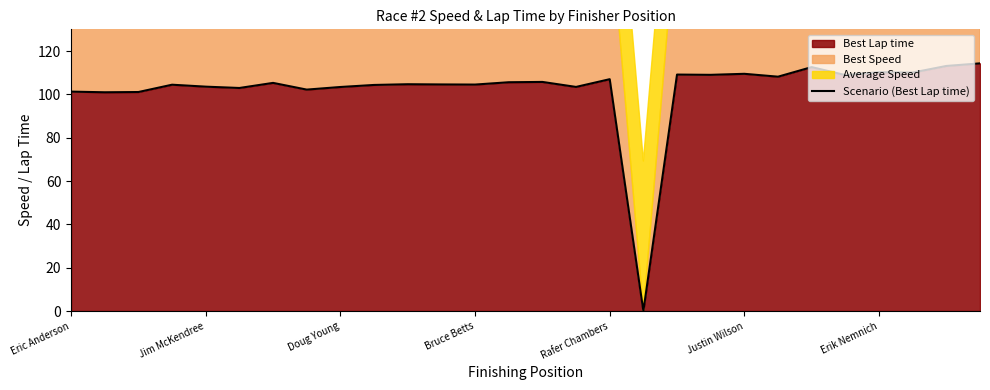

The value of Best Lap time at Rafer Chambers is 107.0. True or false?

True